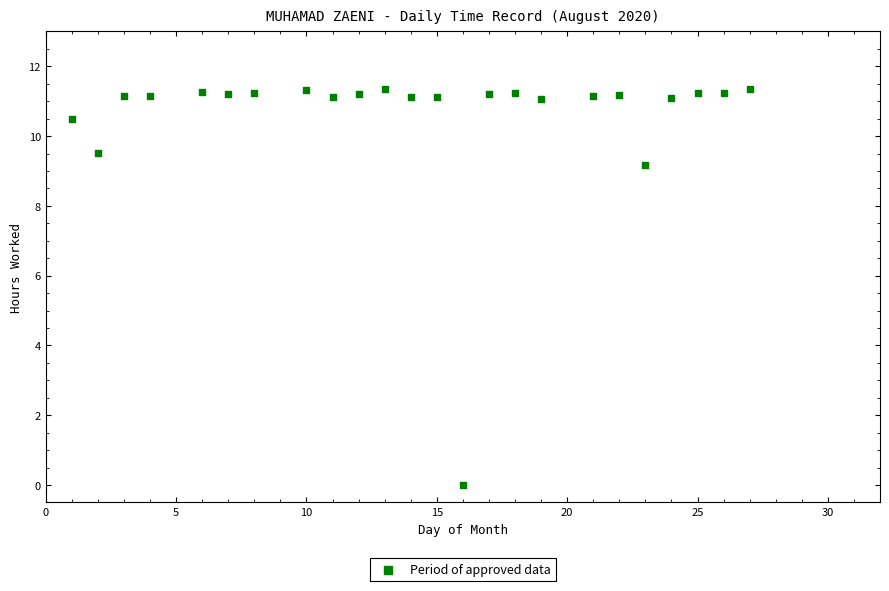

What Y value in the scatter plot is closest to 5?

9.2